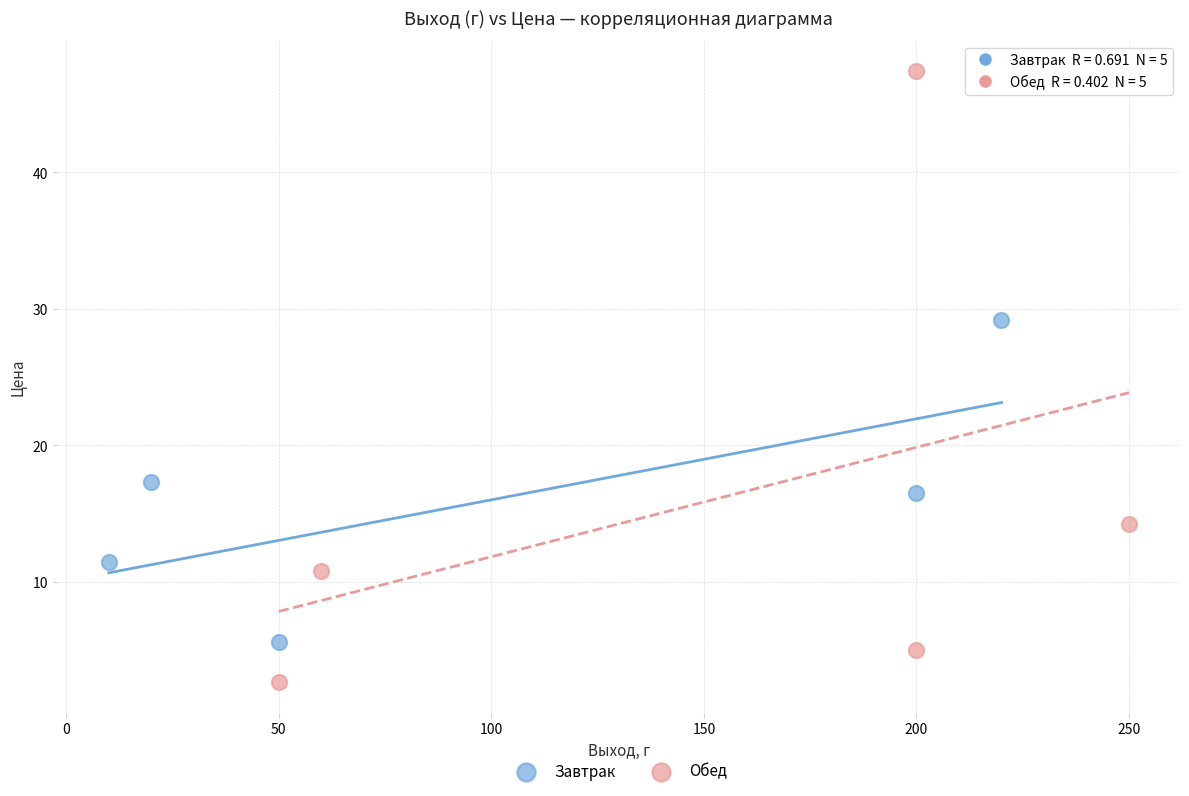

Which series reaches the maximum Y coordinate?

Обед